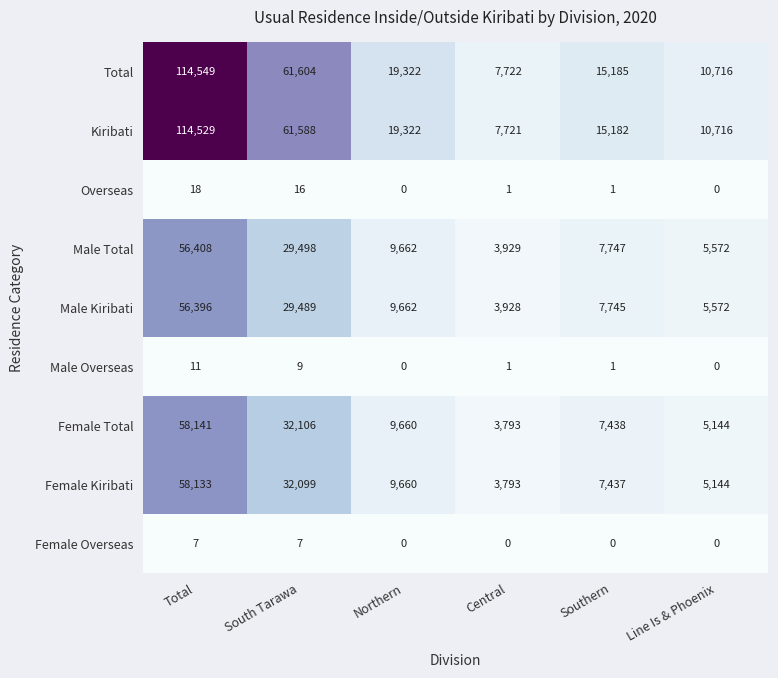

What is the sum of all Female Total values?

116282